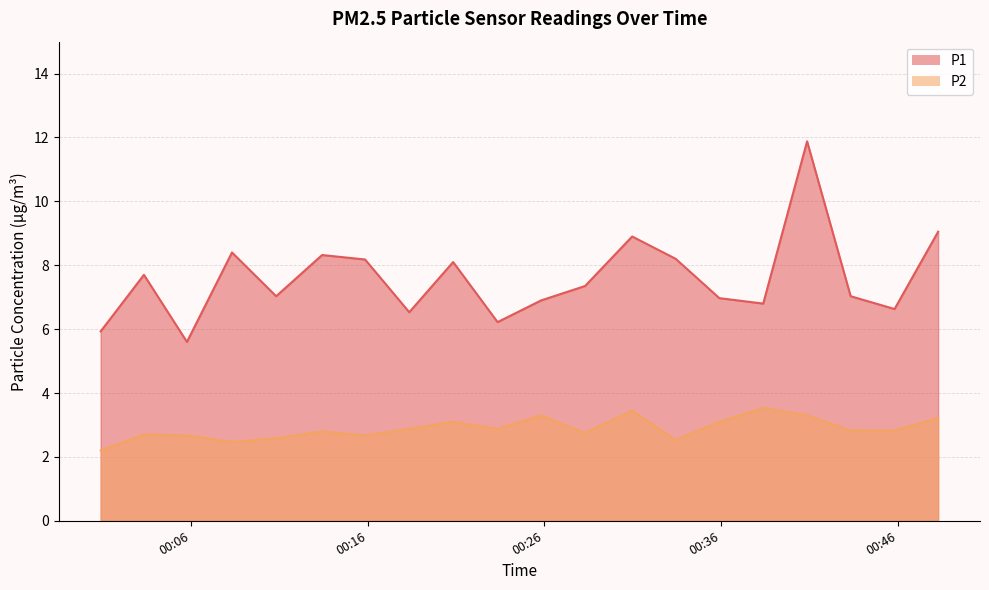

At which category does P1 reach its first local valley?

2023-03-23T00:05:46